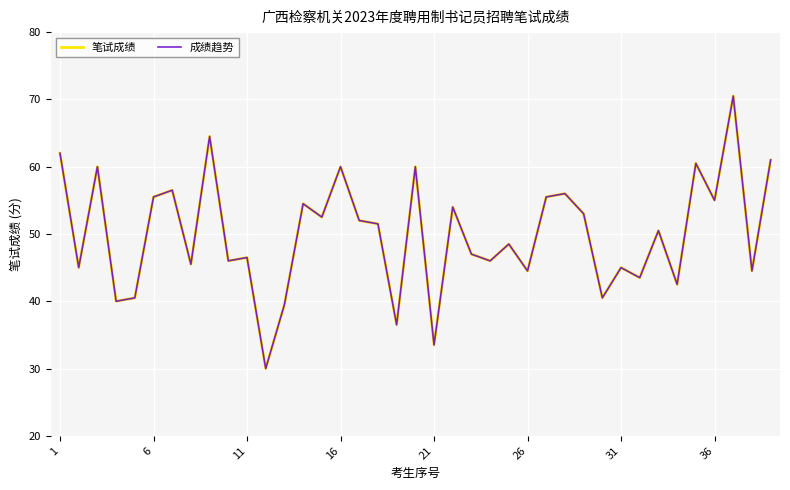

How many lines are shown in the chart?

2